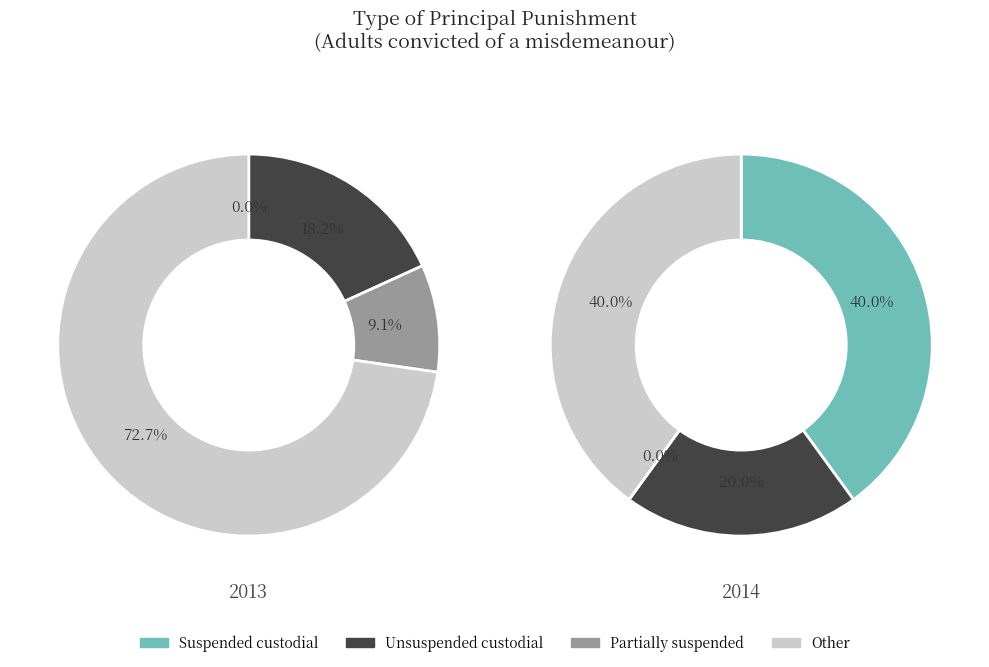

What is the total percentage of 1 and 0?

100.0%